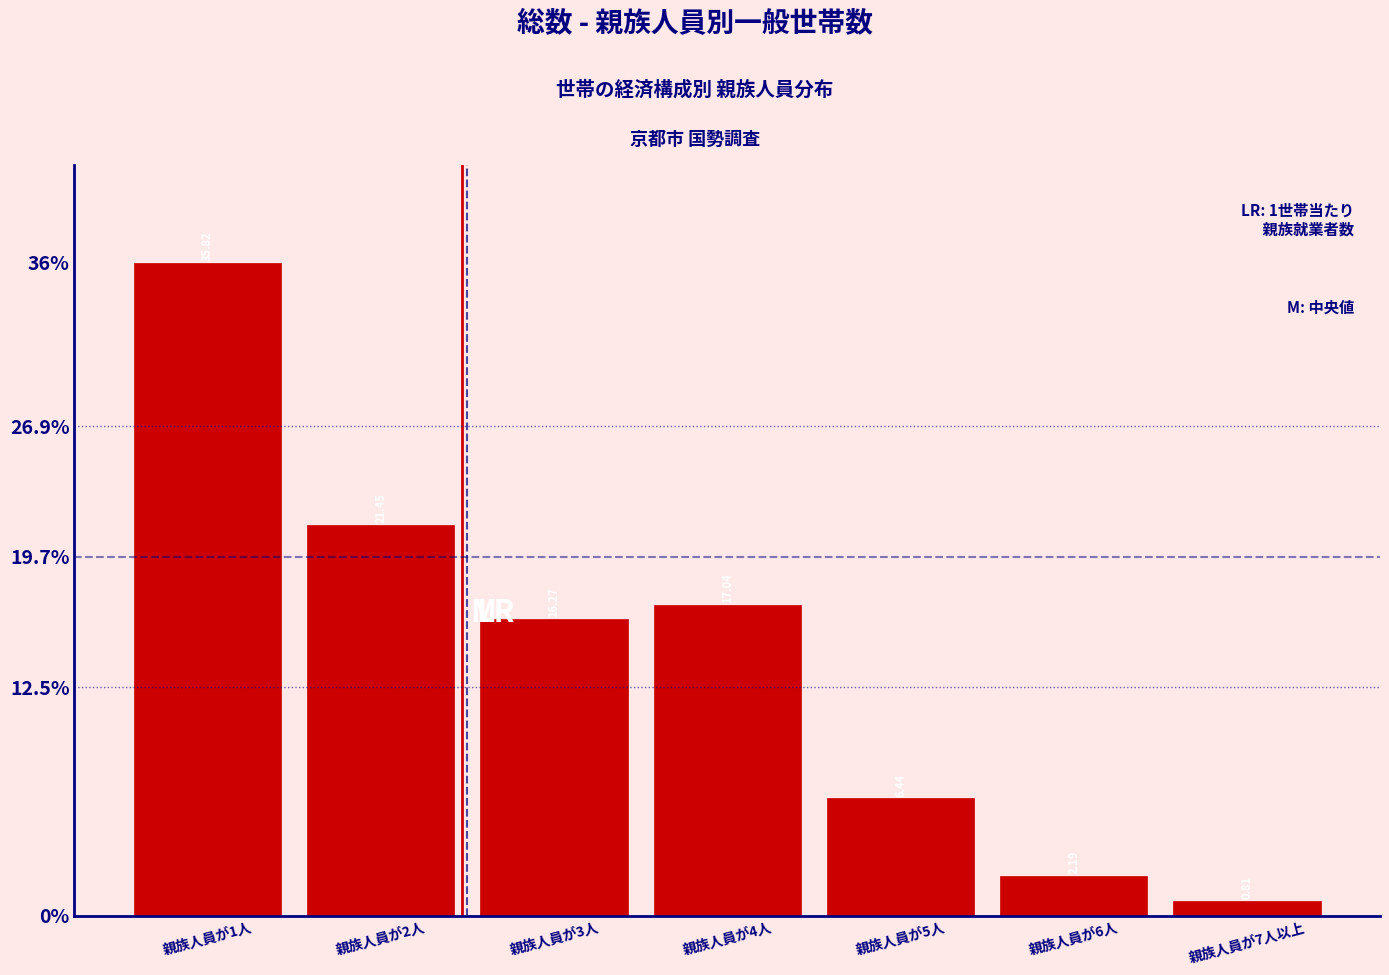

Which has a higher value, 親族人員が4人 or 親族人員が6人?

親族人員が4人